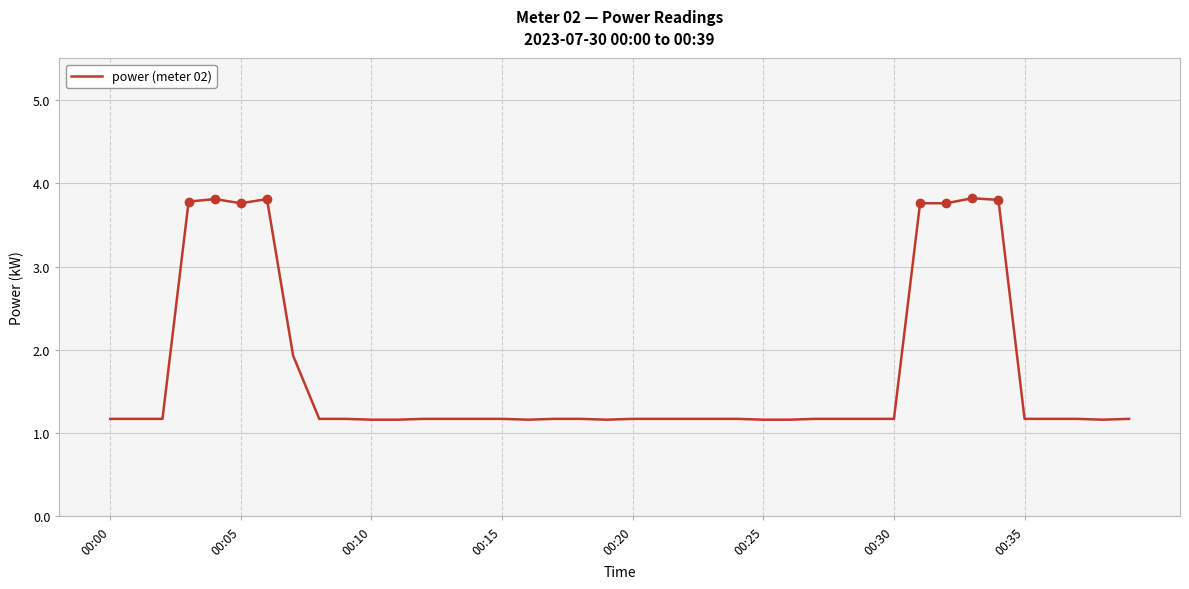

What is the difference between the maximum and second lowest values?

2.7